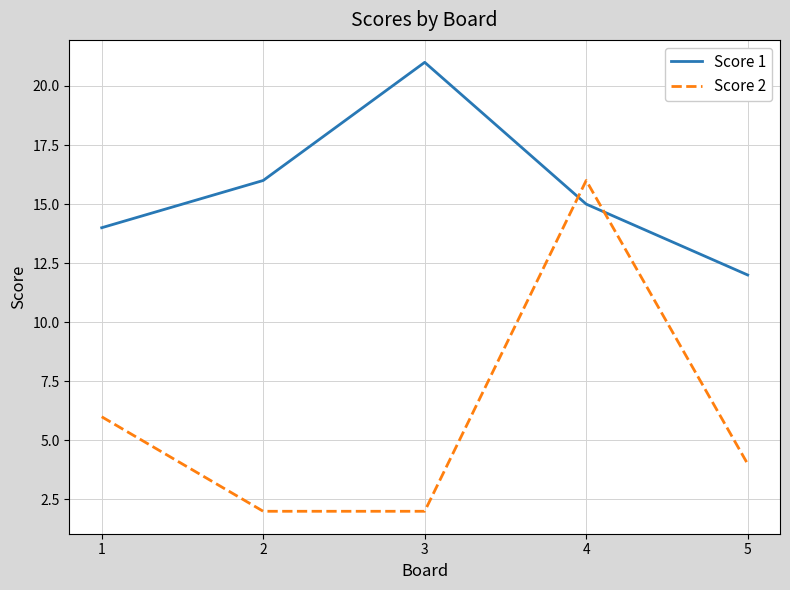

At which label does Score 1 reach its minimum?

5